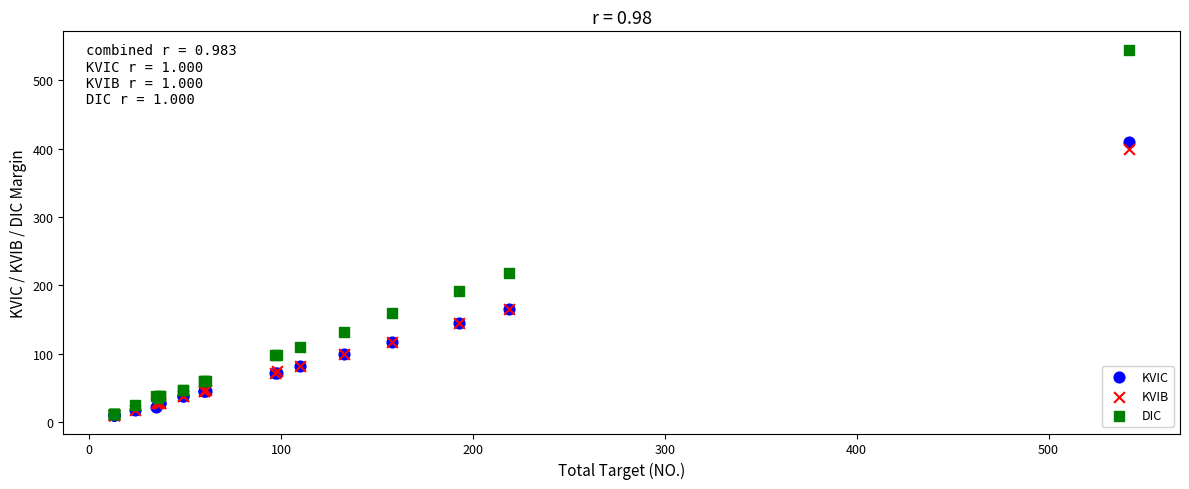

In the DIC series, what Y value is closest to 278?

217.5